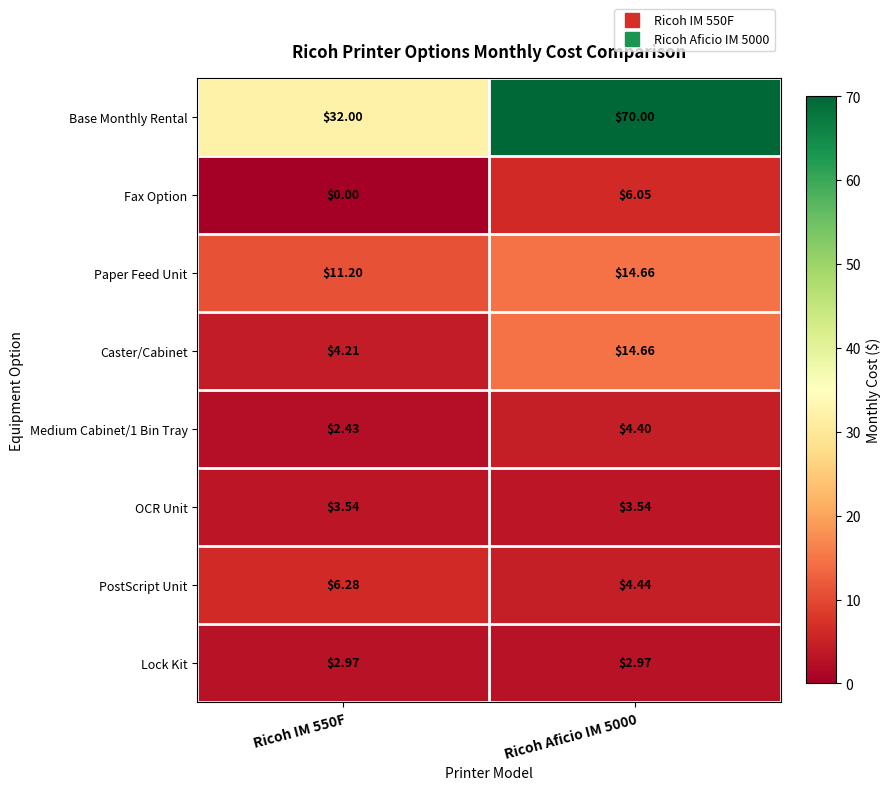

Is the value of Medium Cabinet/1 Bin Tray at Ricoh Aficio IM 5000 greater than the value of PostScript Unit at Ricoh Aficio IM 5000?

No